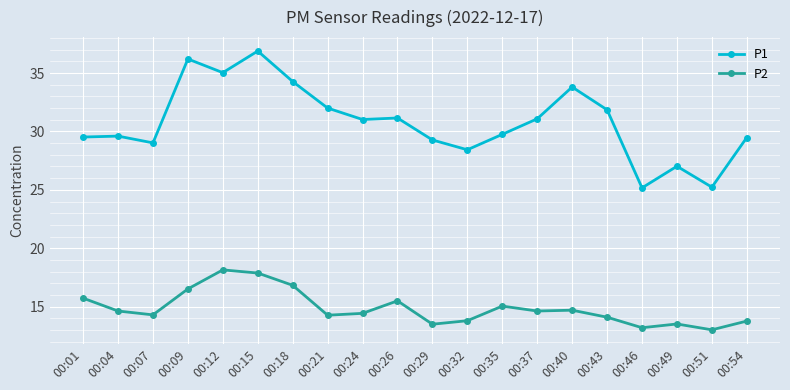

At which label does P1 reach its peak?

00:15